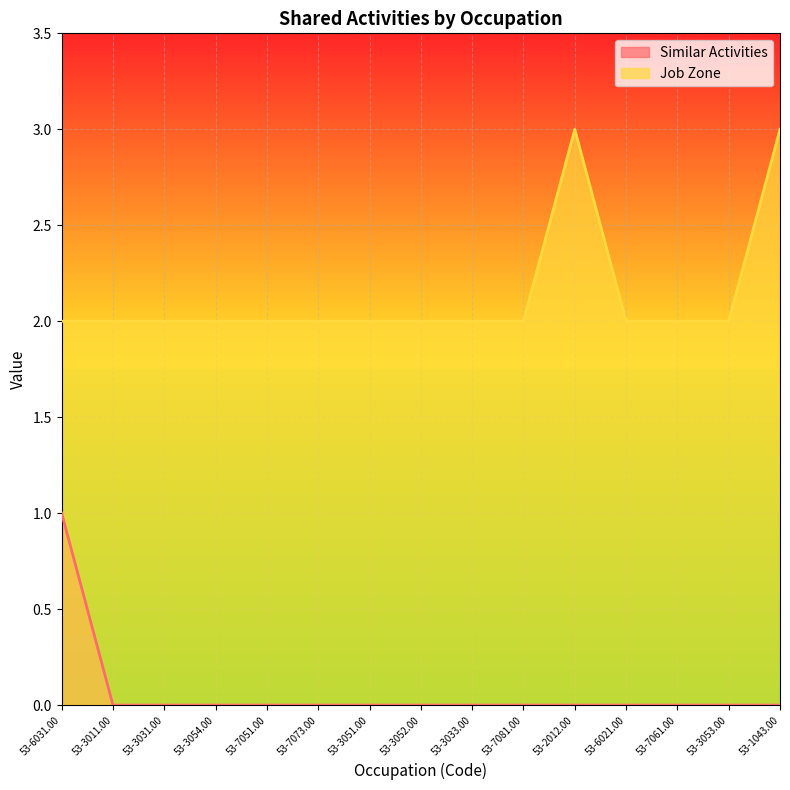

Reading left to right, extract all data points from this chart.

Similar Activities: 53-6031.00=1	53-3011.00=0	53-3031.00=0	53-3054.00=0	53-7051.00=0	53-7073.00=0	53-3051.00=0	53-3052.00=0	53-3033.00=0	53-7081.00=0	53-2012.00=0	53-6021.00=0	53-7061.00=0	53-3053.00=0	53-1043.00=0
Job Zone: 53-6031.00=2	53-3011.00=2	53-3031.00=2	53-3054.00=2	53-7051.00=2	53-7073.00=2	53-3051.00=2	53-3052.00=2	53-3033.00=2	53-7081.00=2	53-2012.00=3	53-6021.00=2	53-7061.00=2	53-3053.00=2	53-1043.00=3